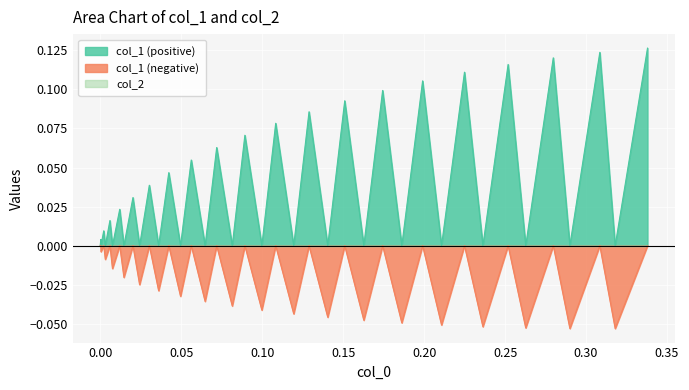

Between 7 and 2, which is larger?

7